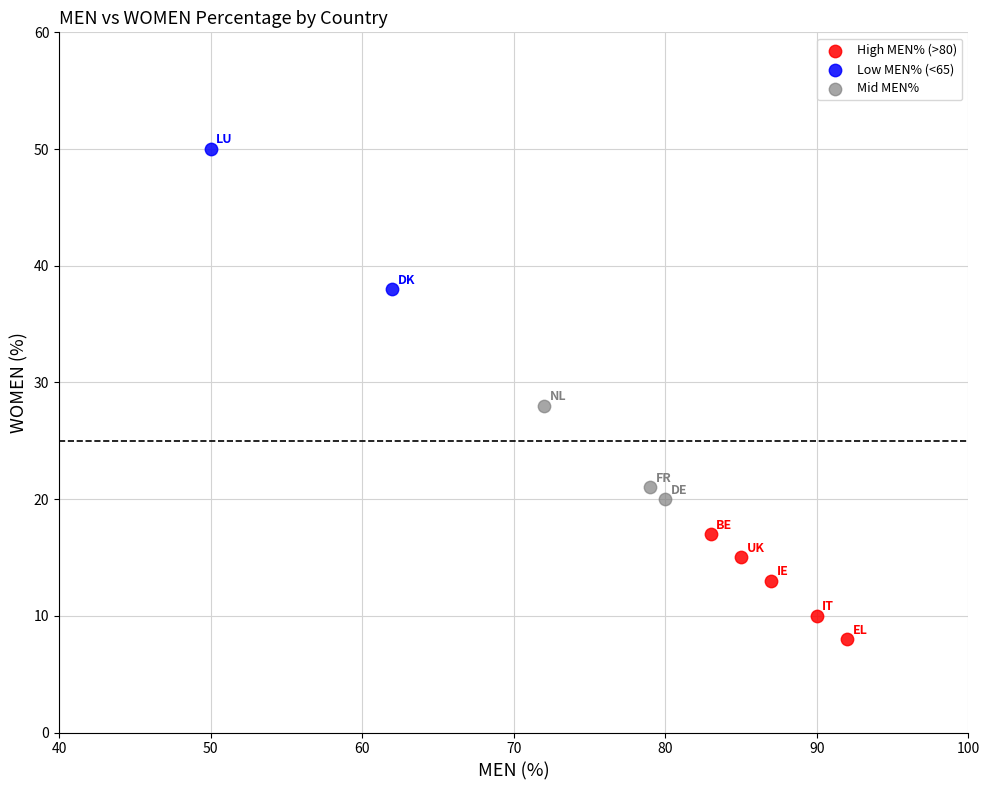

What are all the series names shown in the legend?

High MEN% (>80), Low MEN% (<65), Mid MEN%